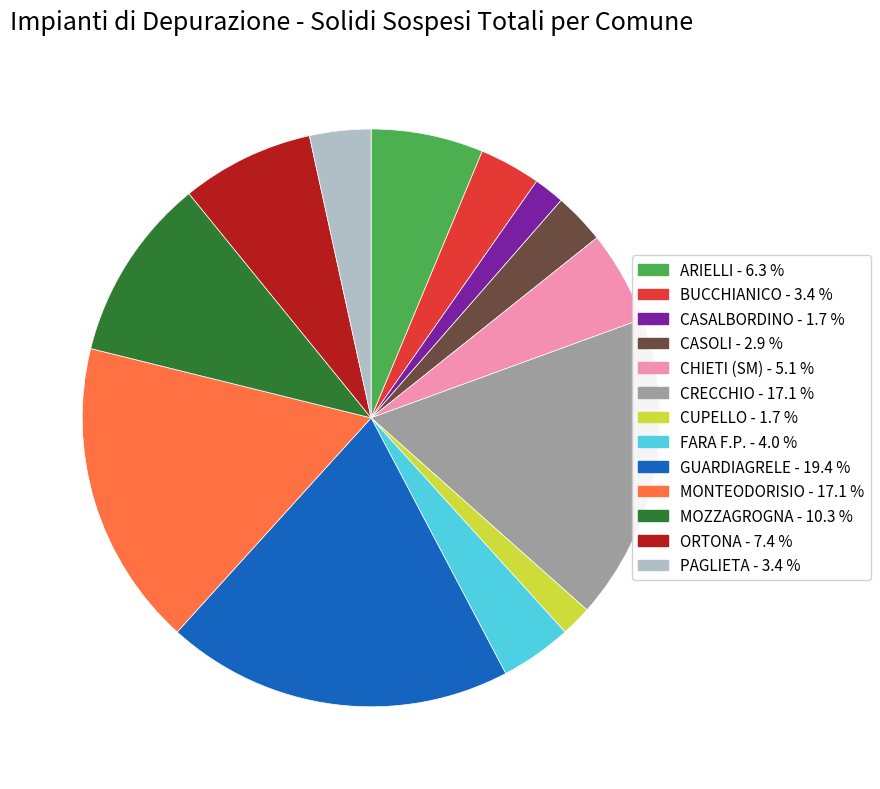

Is there any slice that represents more than half of the pie?

No